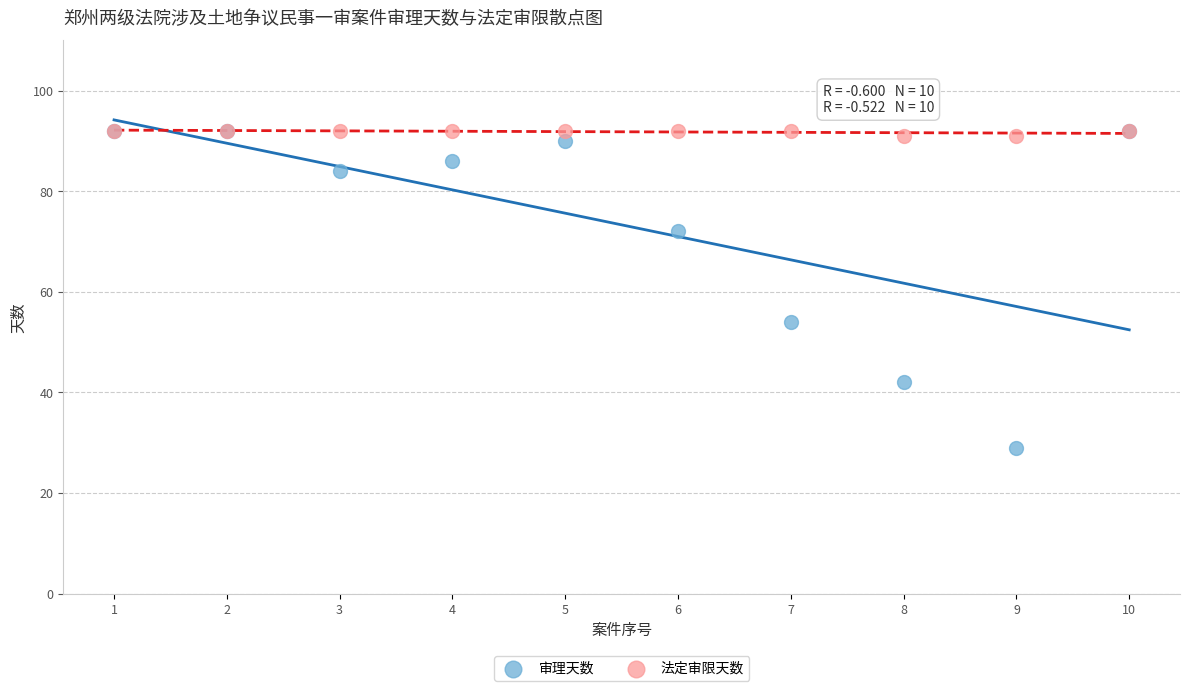

Across all series, what Y value is closest to 60?

54